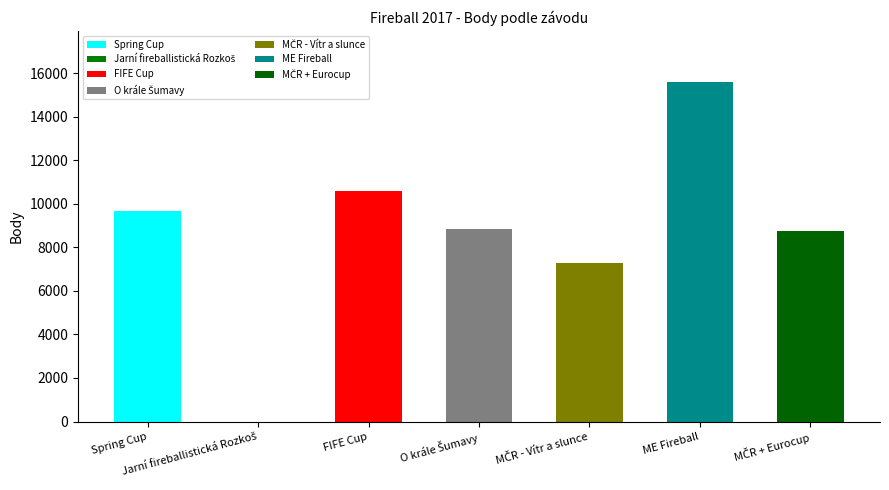

What is the maximum value shown in the chart?

15605